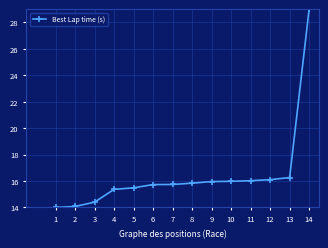

Reading right to left, extract all data points from this chart.

14=29.0	13=16.3	12=16.1	11=16.0	10=16.0	9=16.0	8=15.8	7=15.7	6=15.7	5=15.5	4=15.4	3=14.4	2=14.1	1=14.0